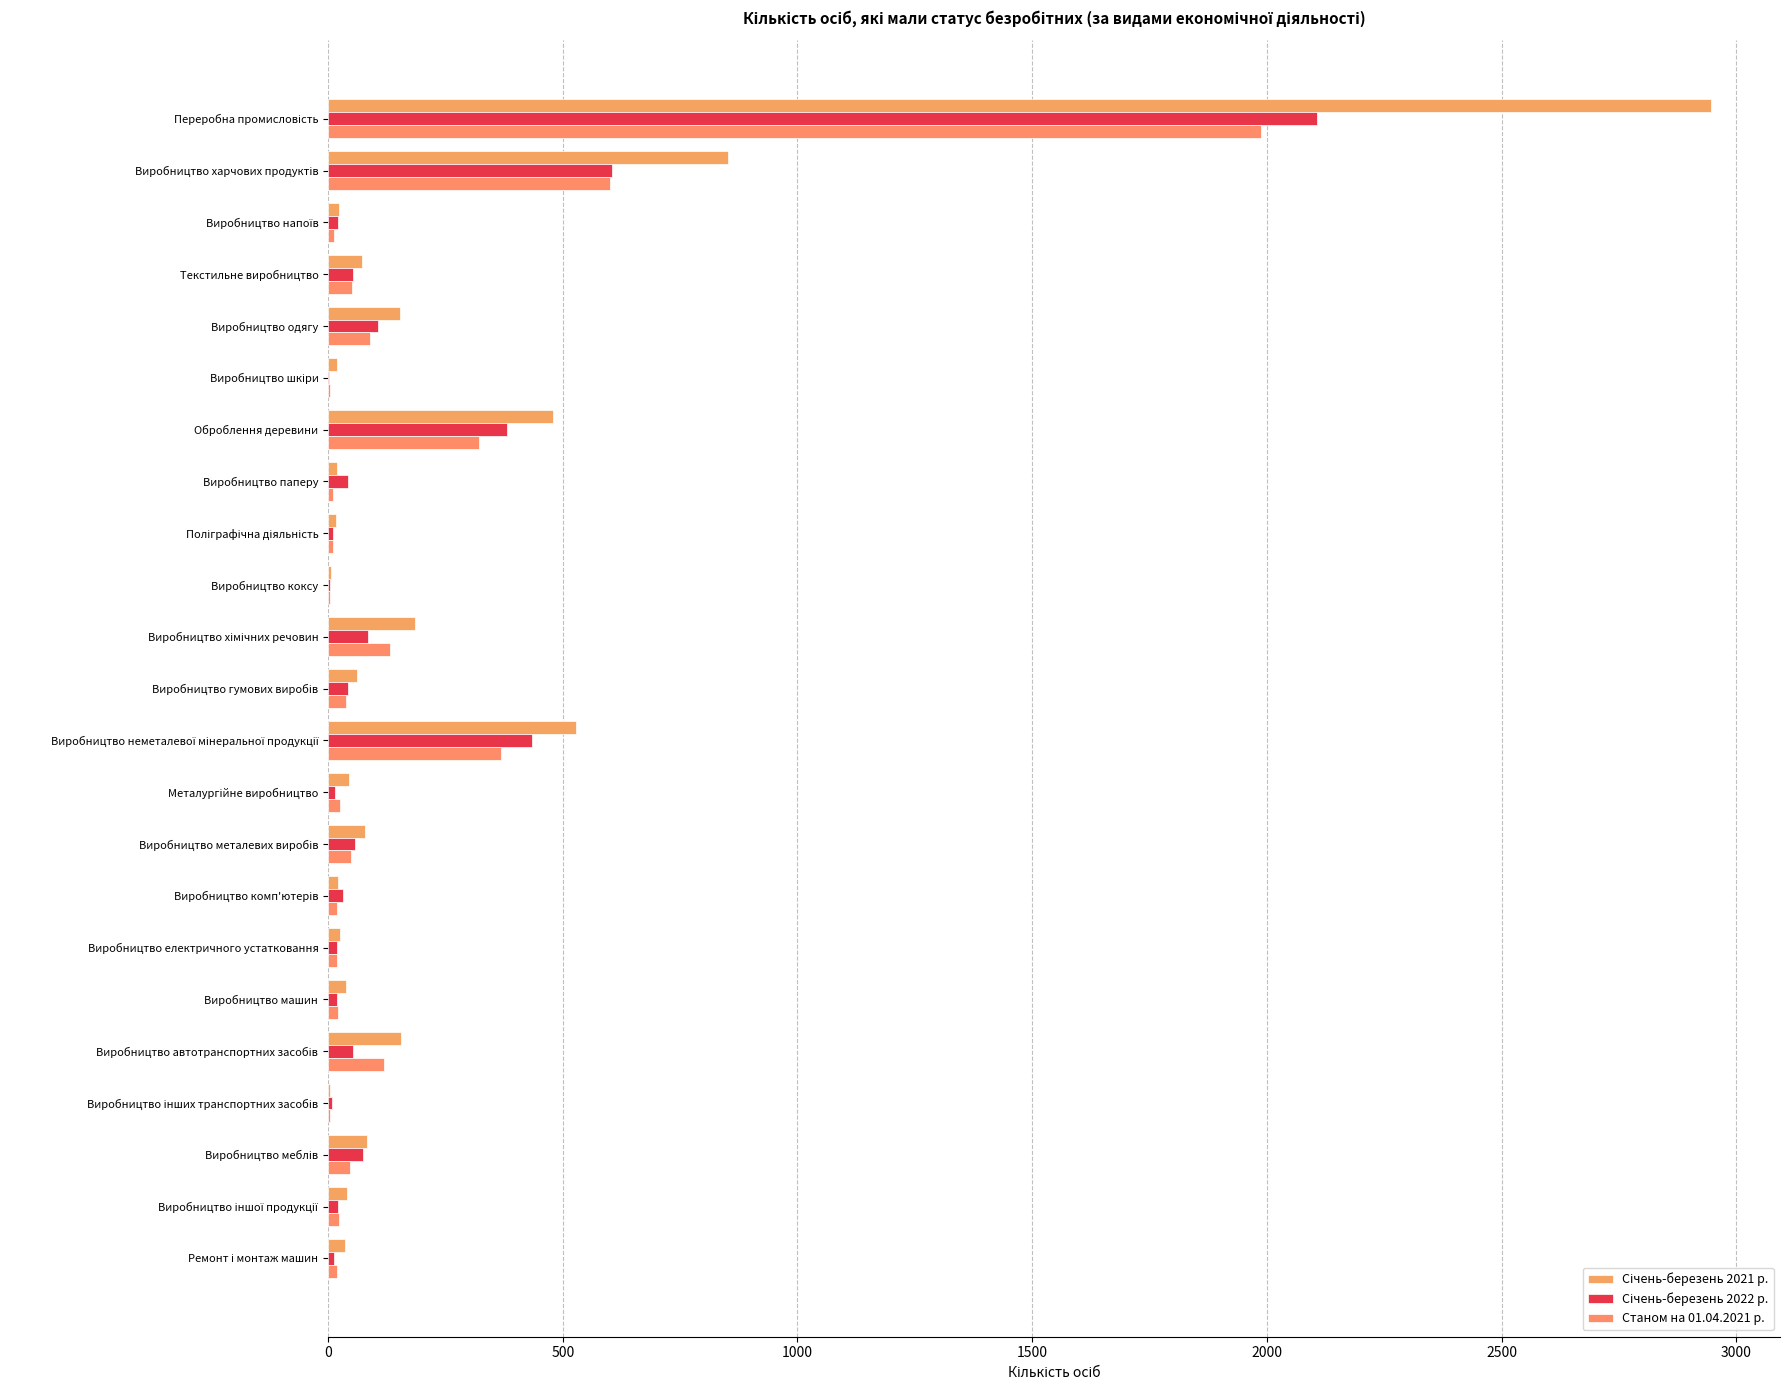

Which series has the largest range (max minus min)?

Січень-березень 2021 р.